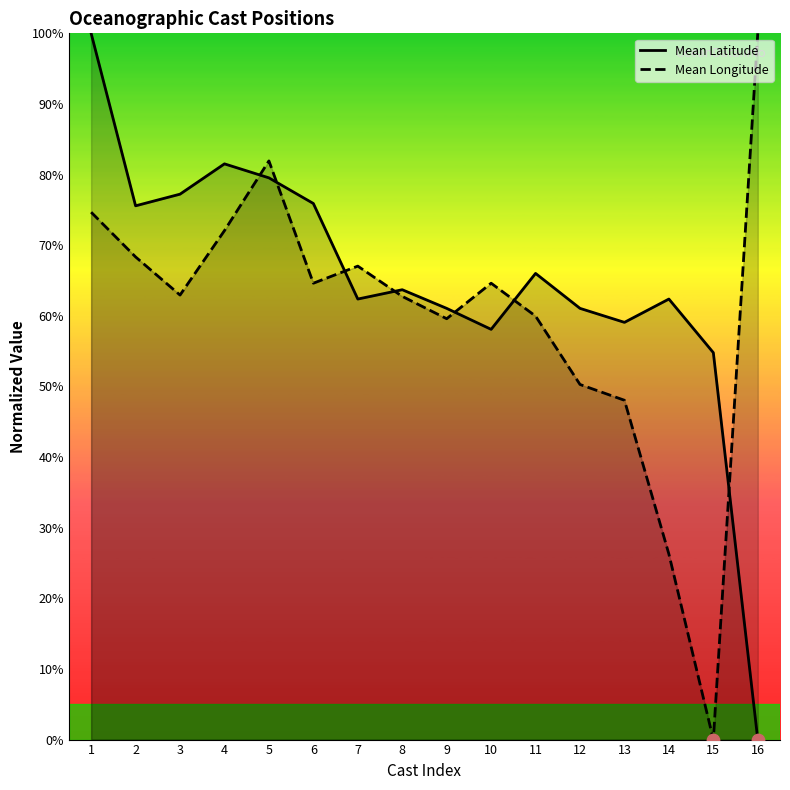

Which series has the largest total across all categories?

Mean Latitude